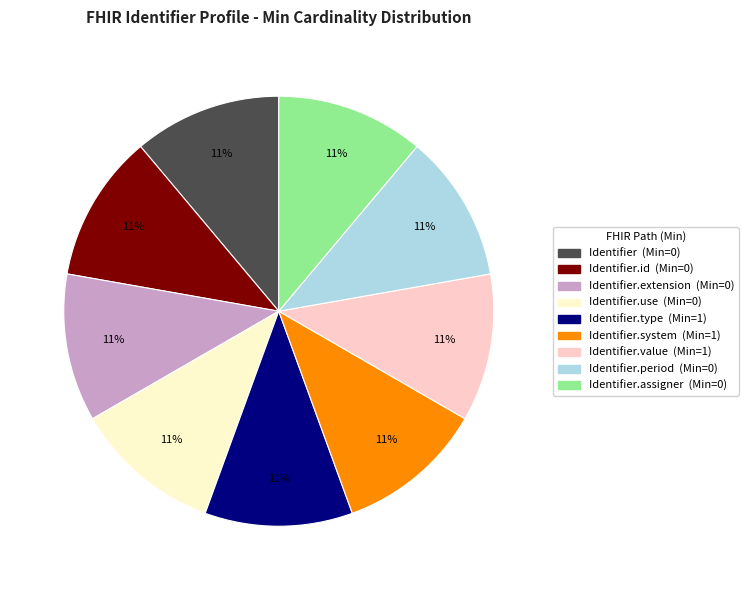

To the nearest percent, what is the average slice percentage?

11%